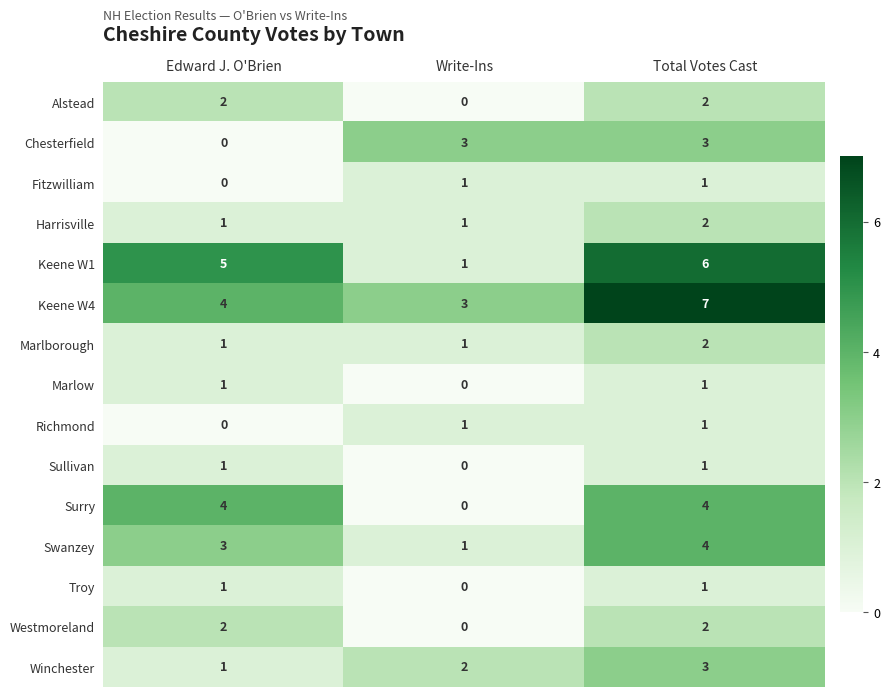

Which series has the largest total across all categories?

Keene W4